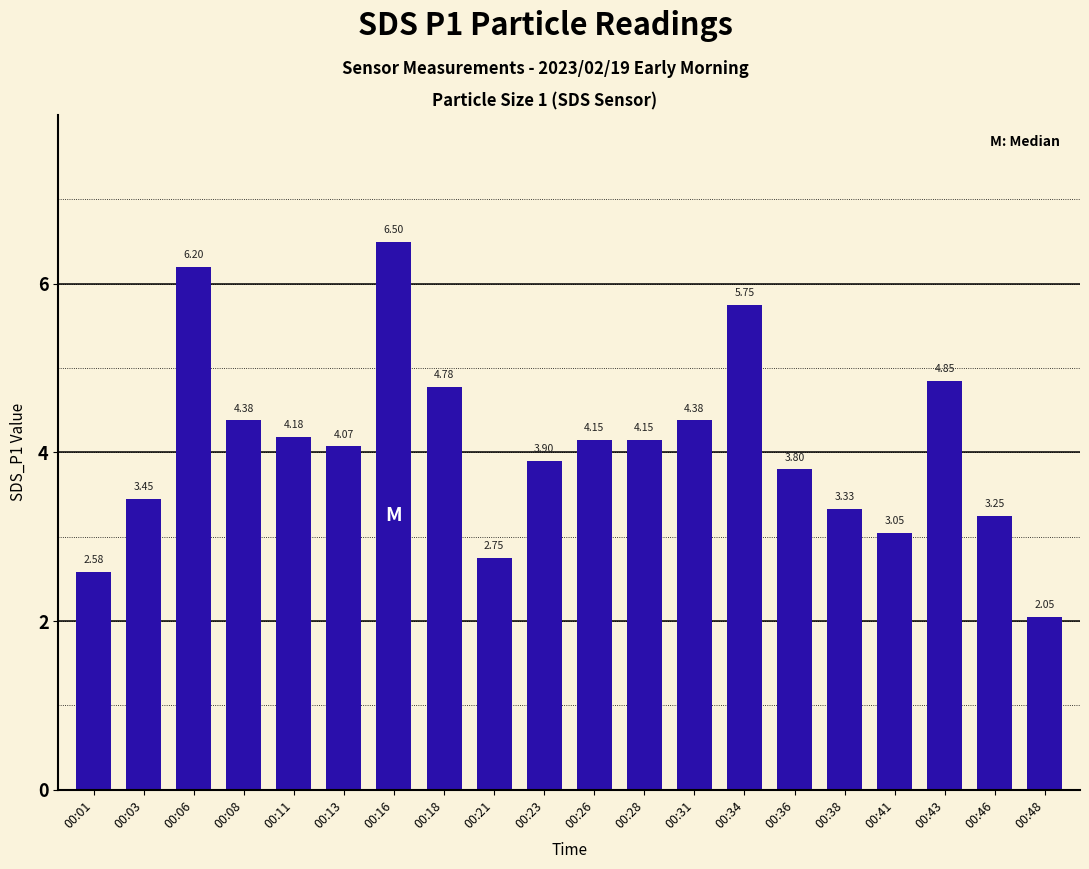

Which category has the highest value across all series?

00:16